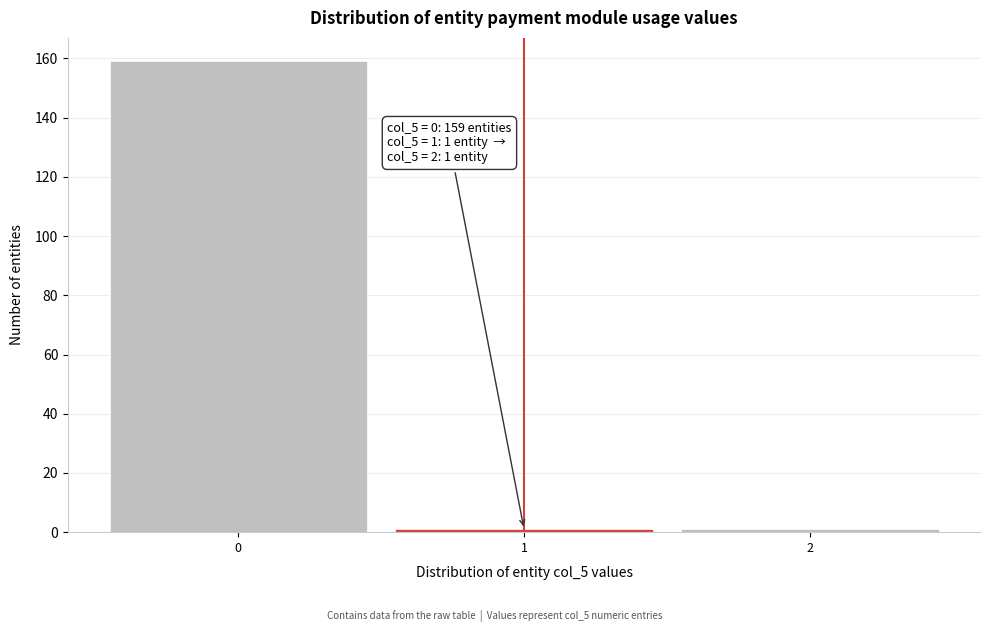

Which range on the x-axis has the tallest bar?

-0.5 to 0.5